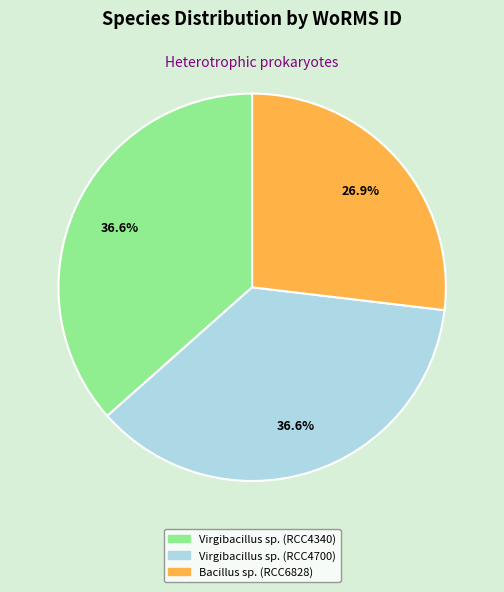

To the nearest percent, what is the combined percentage of Virgibacillus sp. (RCC4700) and Virgibacillus sp. (RCC4340)?

73%